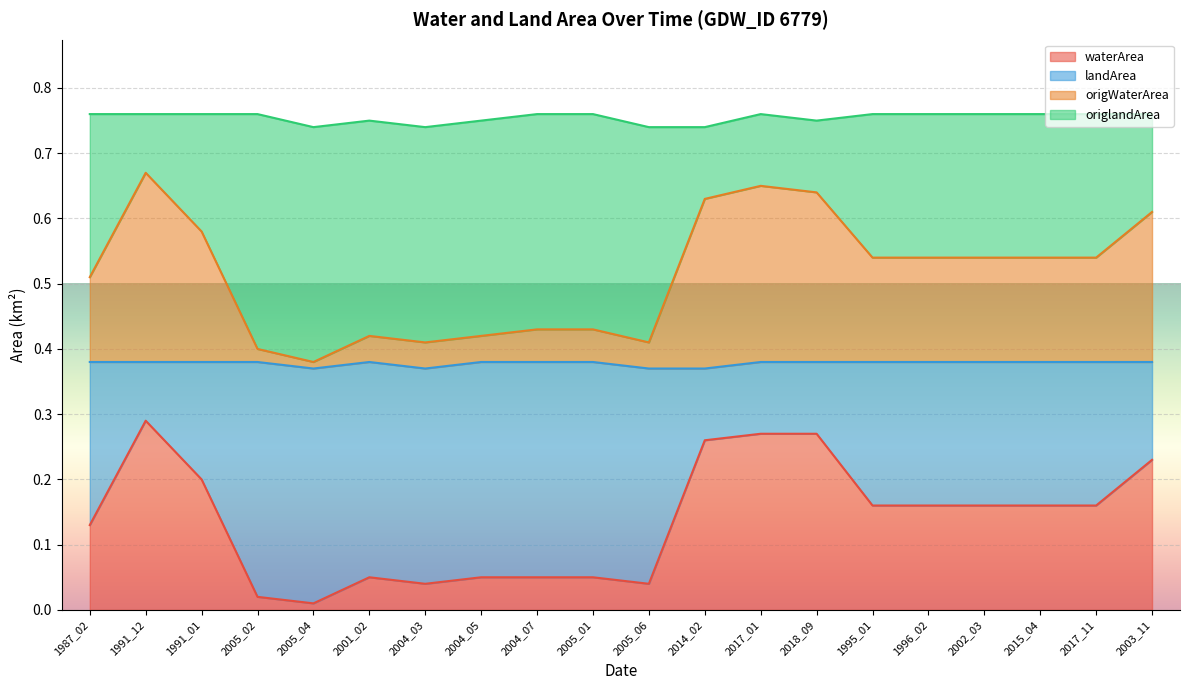

Does the chart display data point markers on the line(s)?

No